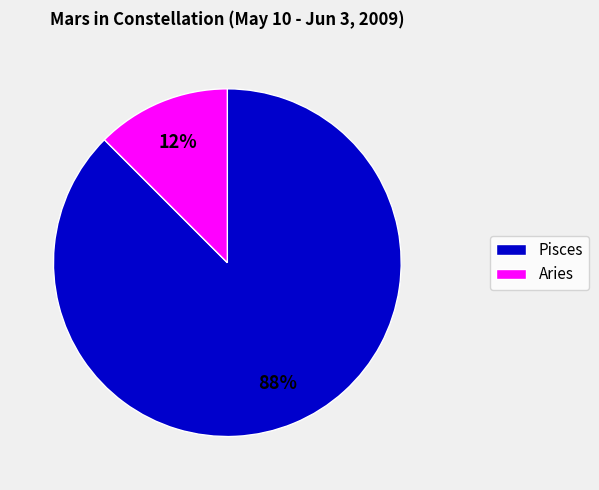

Do Pisces and Aries together represent more than half of the pie?

Yes